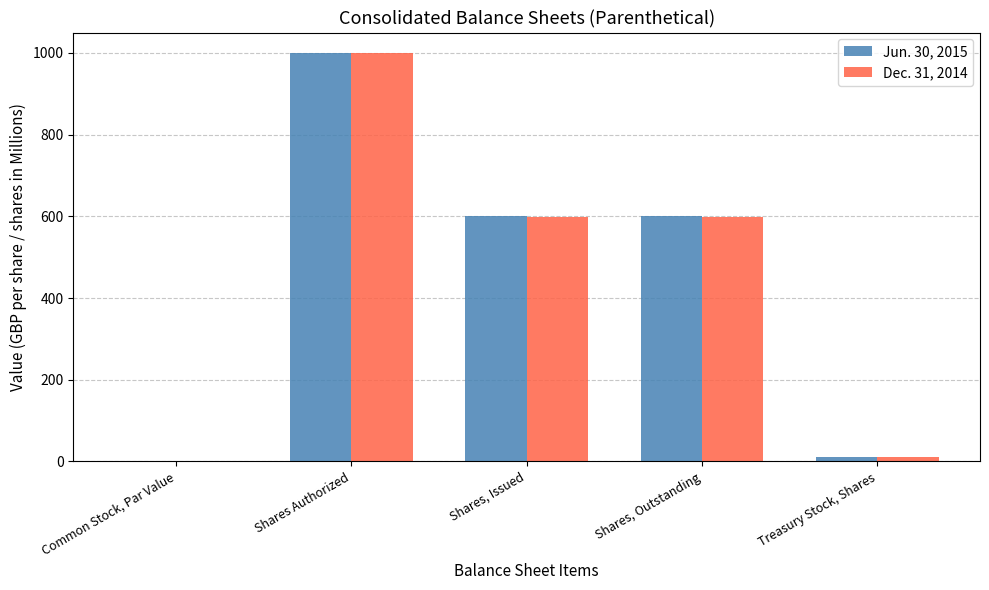

Which category has the highest value in the Dec. 31, 2014 series?

Shares Authorized